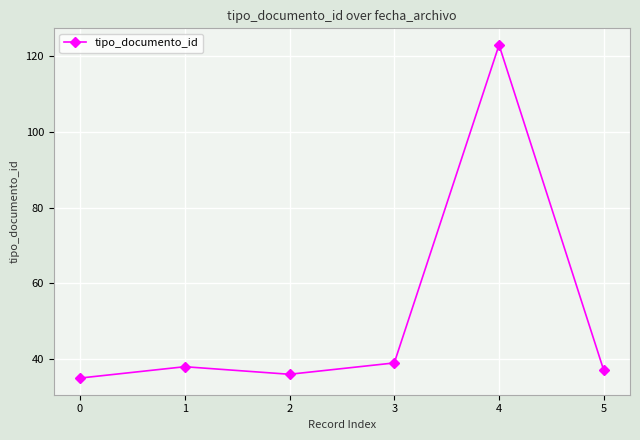

Which label corresponds to the largest value in the chart?

4